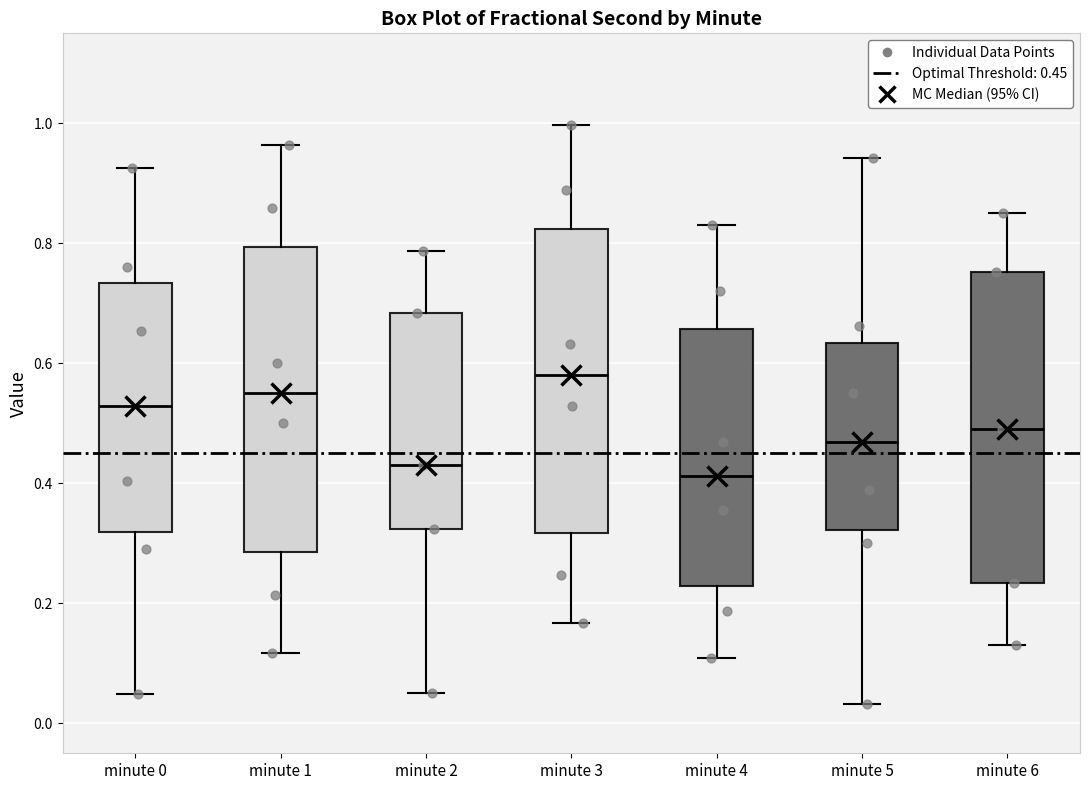

Reading left to right, transcribe this box plot: for each box, give where its median line is, the range the box spans, and where its two whiskers end, as read against the y-axis. The values are not printed on the chart, so give them approximately, as read against the axis.

minute 0: median 0.52, box 0.32 to 0.74, whiskers 0.04 to 0.92
minute 1: median 0.56, box 0.28 to 0.80, whiskers 0.12 to 0.96
minute 2: median 0.44, box 0.32 to 0.68, whiskers 0.06 to 0.78
minute 3: median 0.58, box 0.32 to 0.82, whiskers 0.16 to 1.00
minute 4: median 0.42, box 0.22 to 0.66, whiskers 0.10 to 0.82
minute 5: median 0.46, box 0.32 to 0.64, whiskers 0.04 to 0.94
minute 6: median 0.50, box 0.24 to 0.76, whiskers 0.14 to 0.86